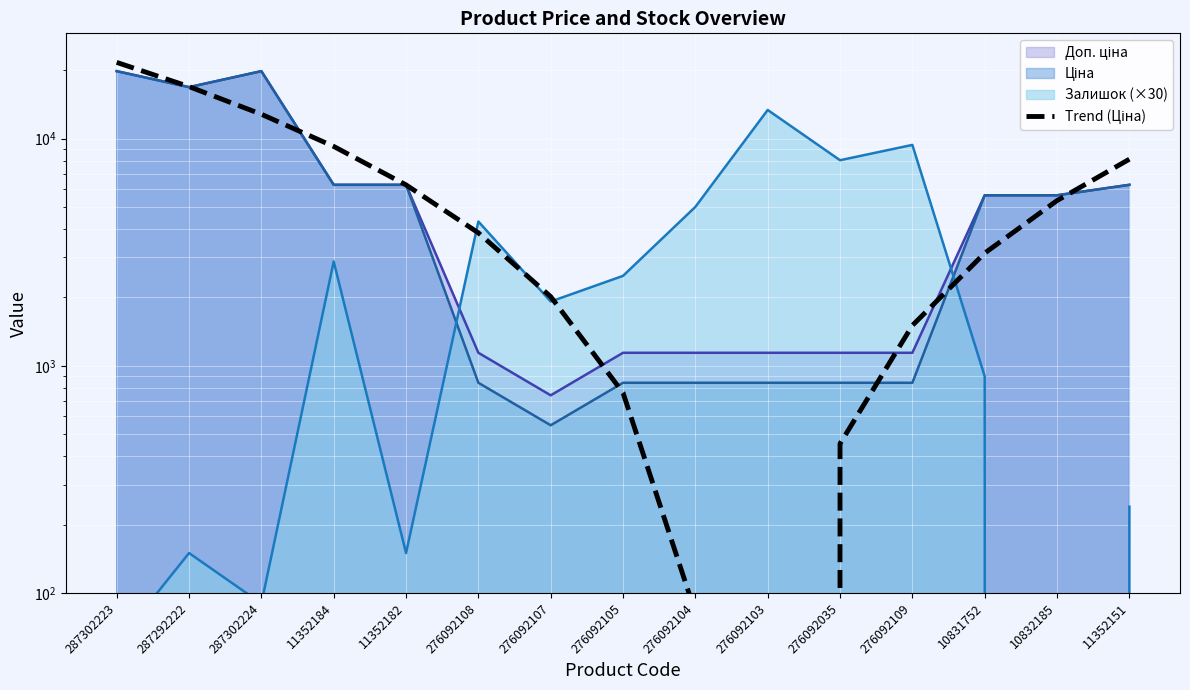

Reading left to right, what are all the values shown in this chart?

287302223=21672.3	287292222=16954.0	287302224=12812.6	11352184=9248.3	11352182=6261.0	276092108=3850.7	276092107=2017.5	276092105=761.2	276092104=82.0	276092103=-20.2	276092035=454.7	276092109=1506.5	10831752=3135.4	10832185=5341.3	11352151=8124.3